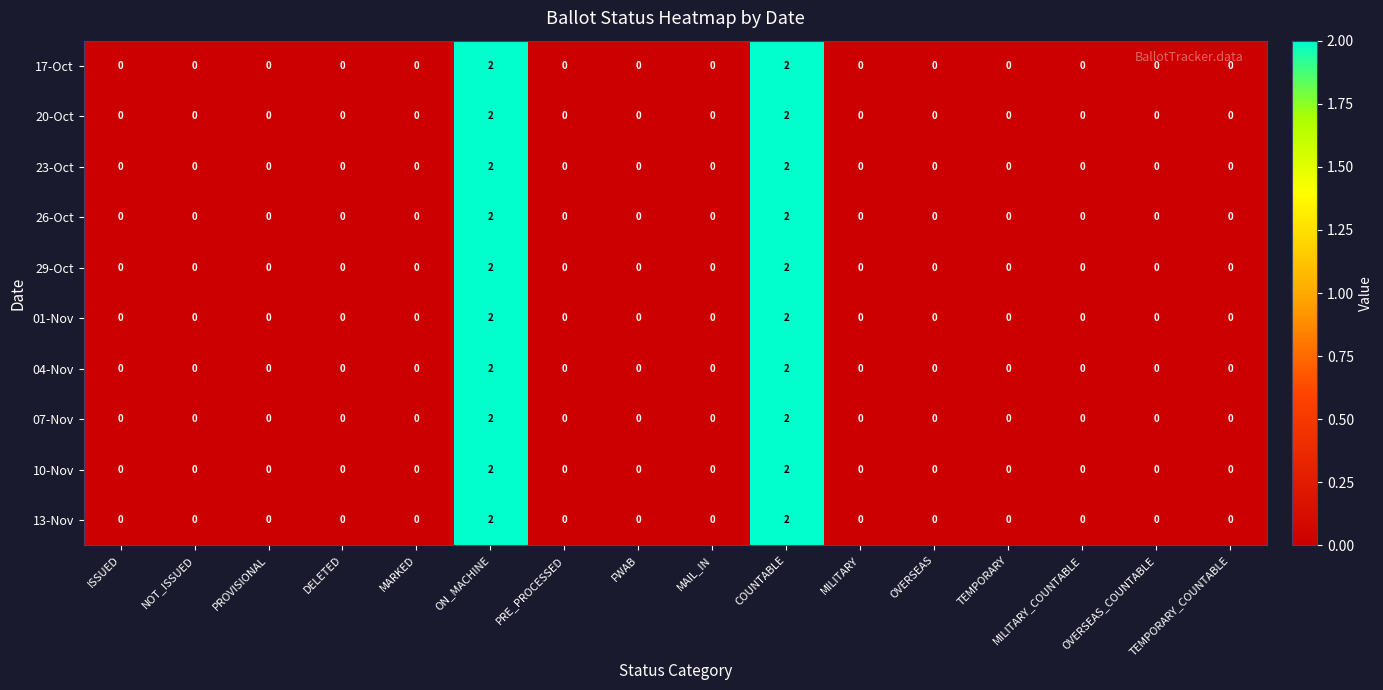

How many 13-Nov values are between 0 and 1?

14